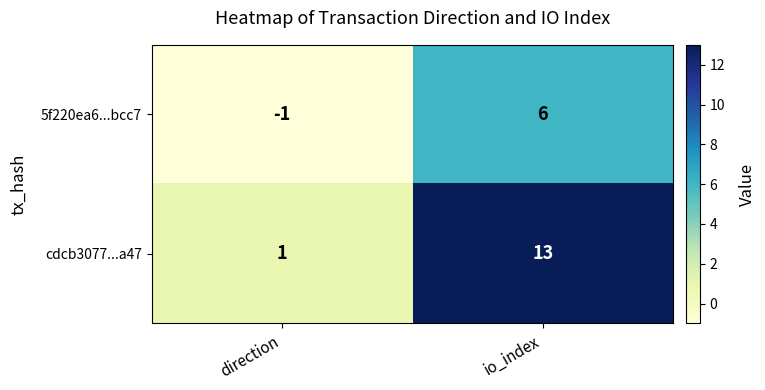

What is the difference between the highest and lowest values at direction?

2